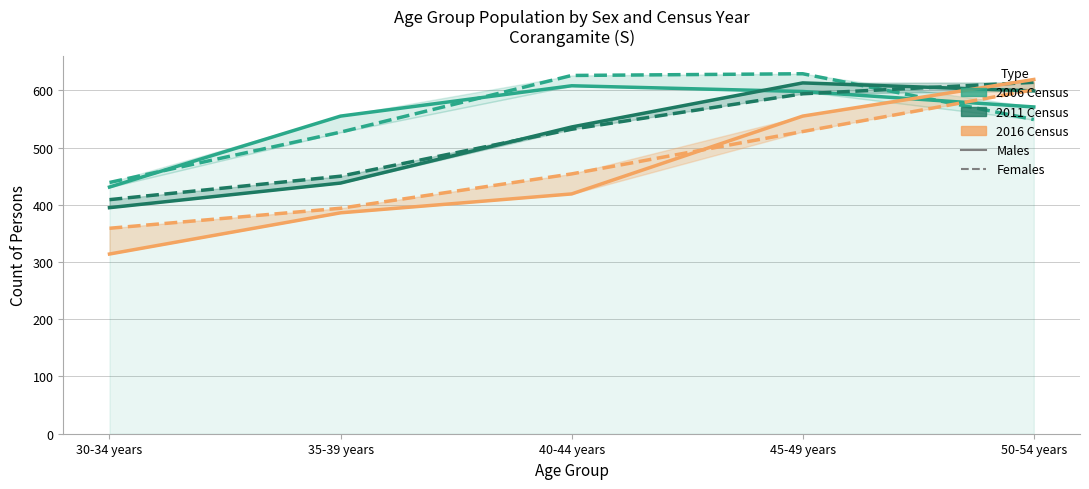

What position from the right is 40-44 years?

3